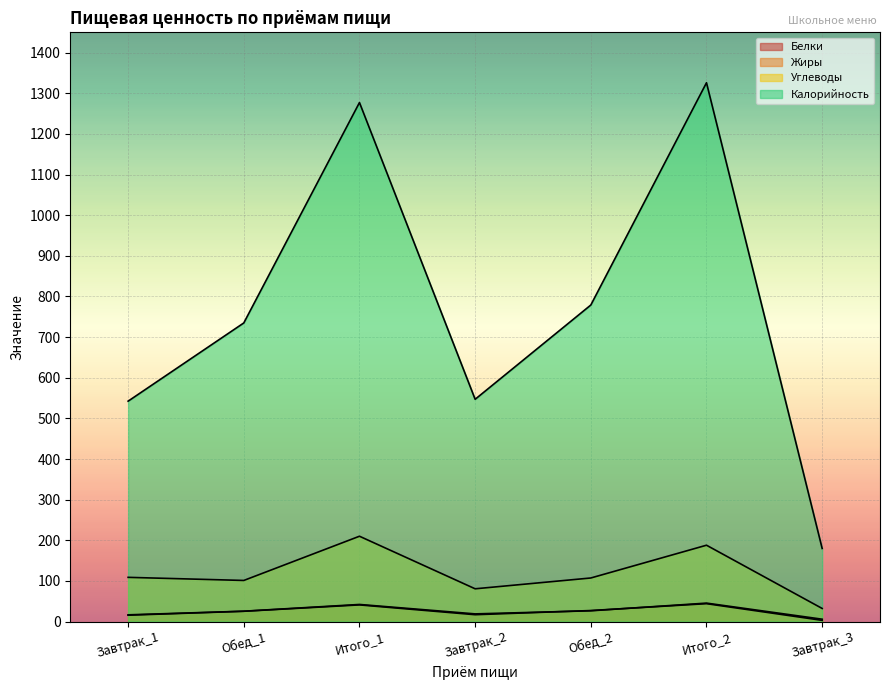

At which category does Углеводы reach its first local valley?

Обед_1